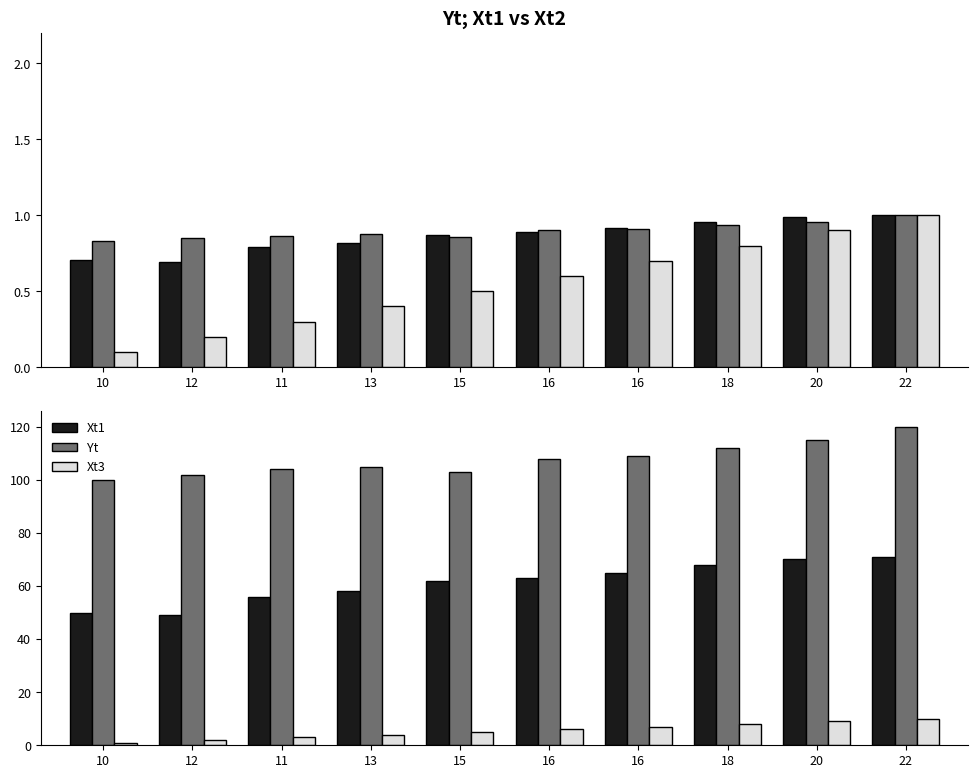

What is the label of the 5th bar from the left?

15